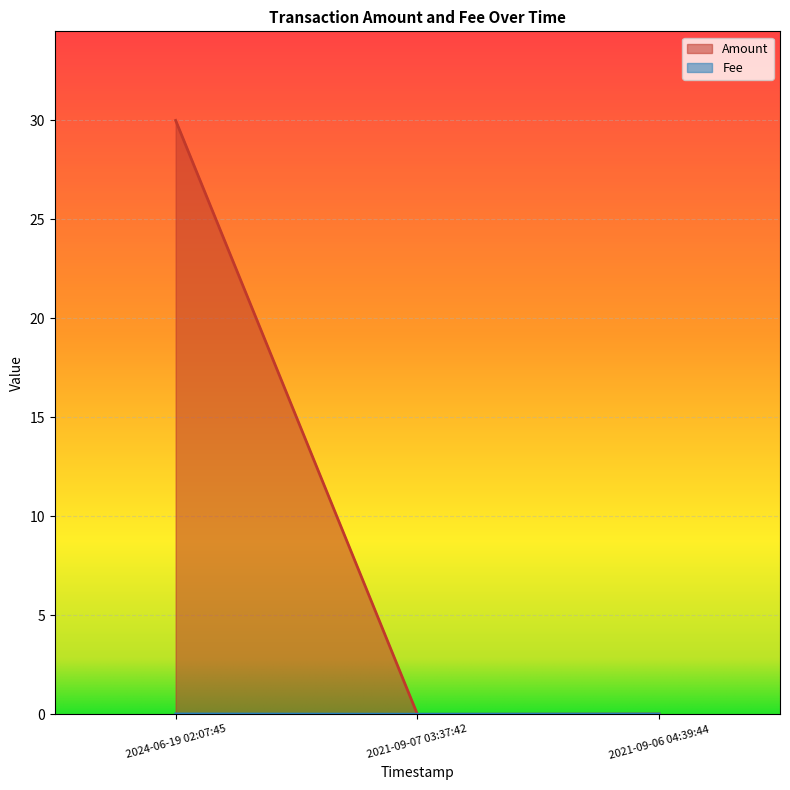

What is the greatest value displayed?

30.0